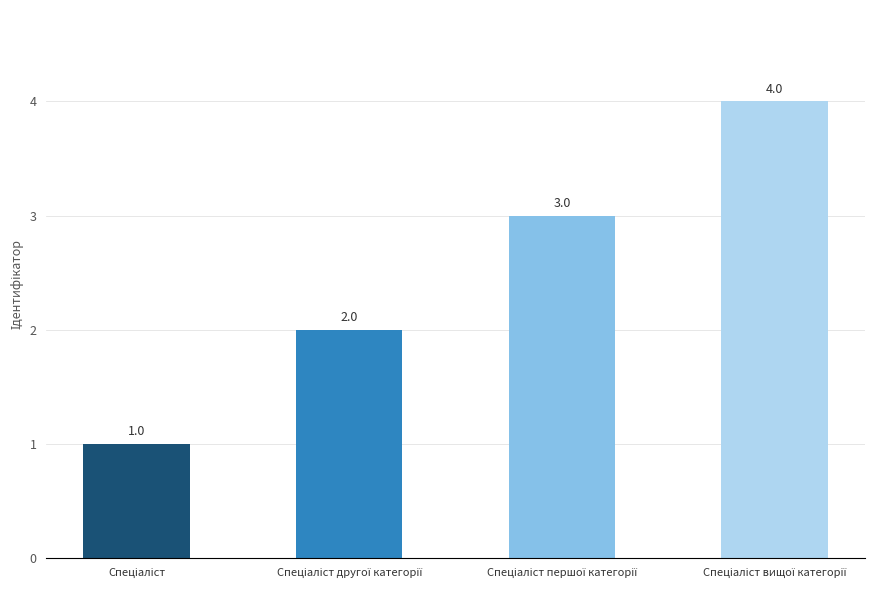

What is the greatest value displayed?

4